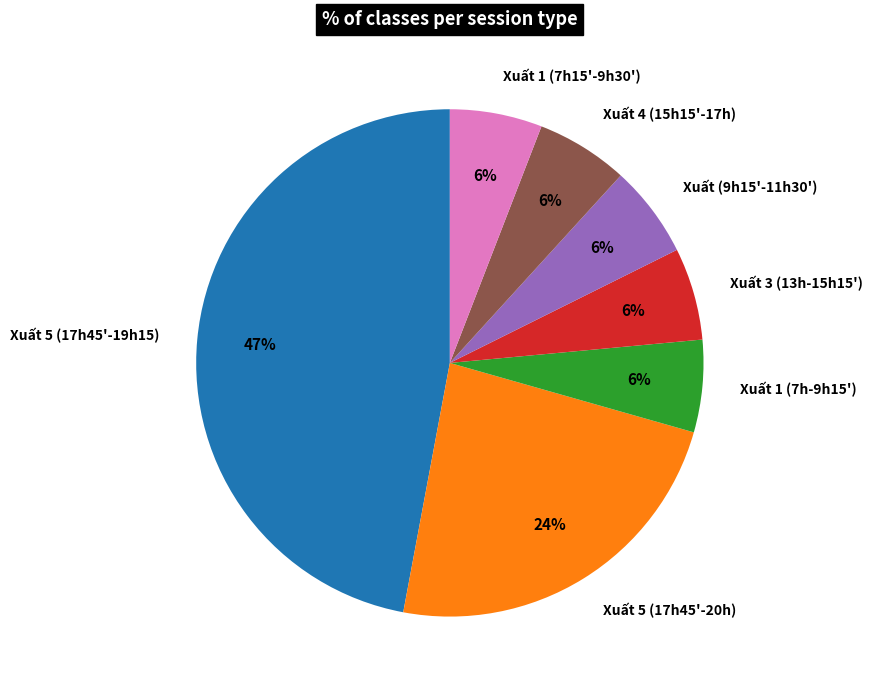

Combined, do Xuất 1 (7h15'-9h30') and Xuất 5 (17h45'-19h15) account for over 50%?

Yes